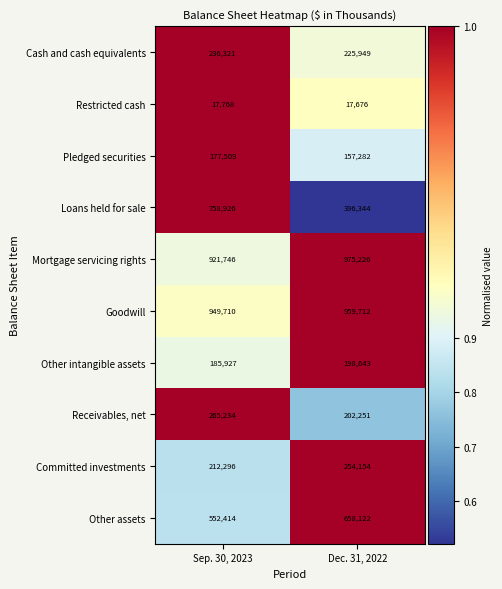

The Goodwill series shows 959712 at Dec. 31, 2022. True or false?

True